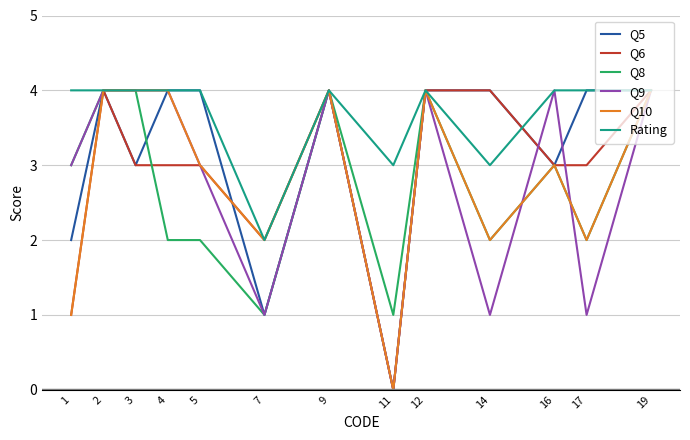

True or false: Rating has a value of 3 at 14.

True